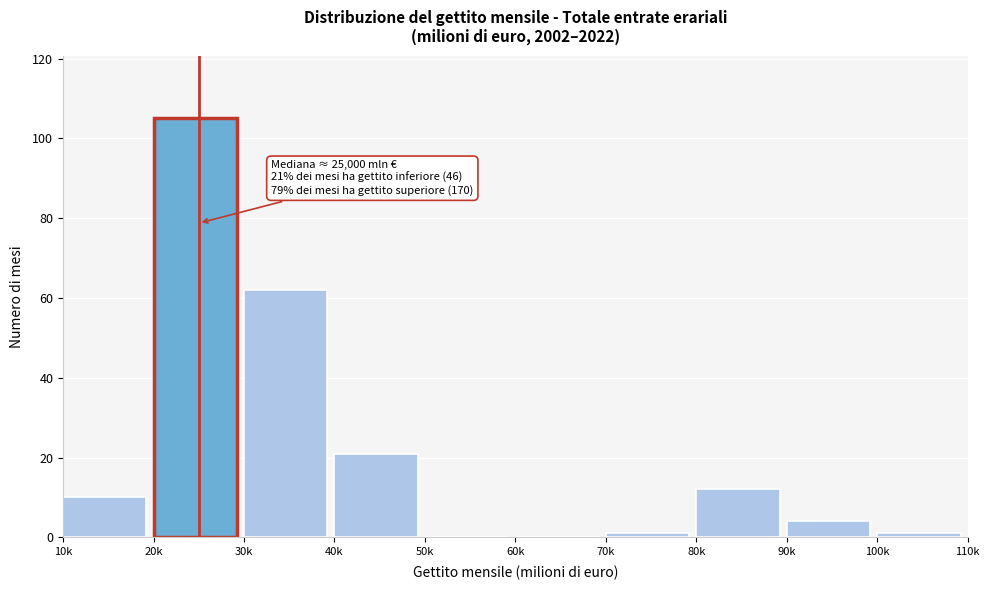

Reading left to right, list all the values displayed in this chart.

10k=10	20k=105	30k=62	40k=21	50k=0	60k=0	70k=1	80k=12	90k=4	100k=1